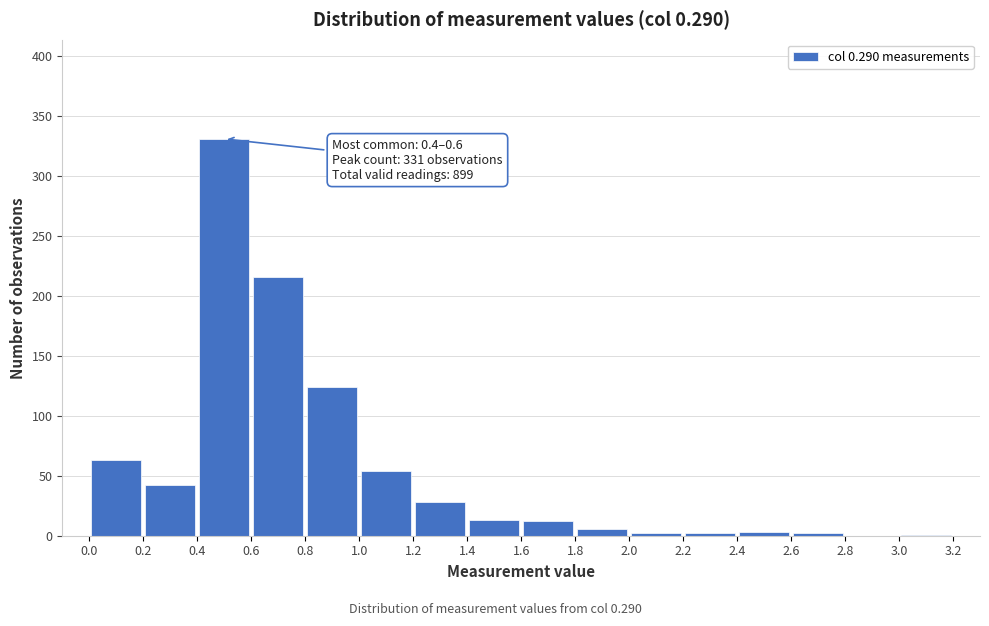

Over which range of the x-axis is the bar tallest?

0.4 to 0.6